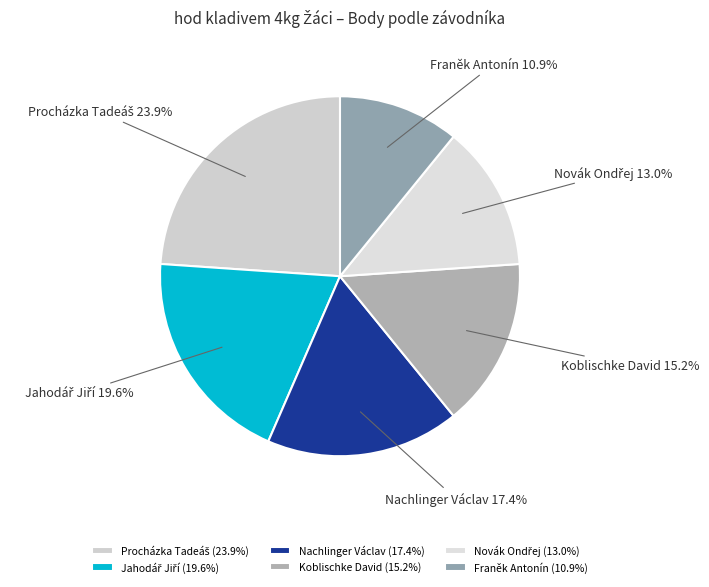

Is there any slice that represents more than half of the pie?

No